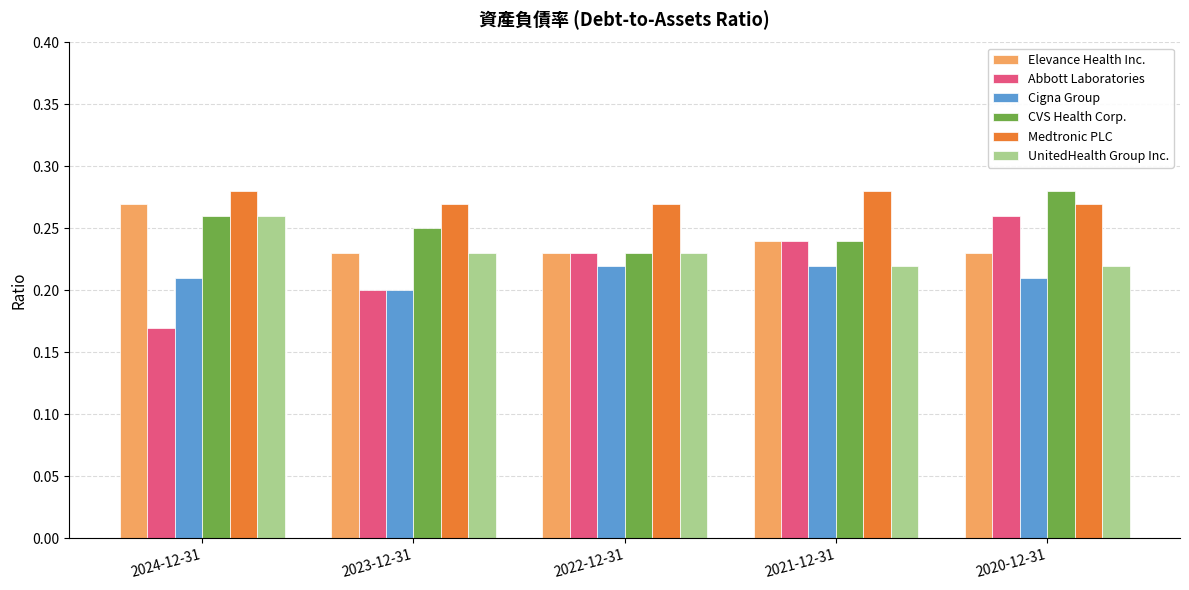

Is the value of Abbott Laboratories at 2021-12-31 greater than the value of Medtronic PLC at 2022-12-31?

No